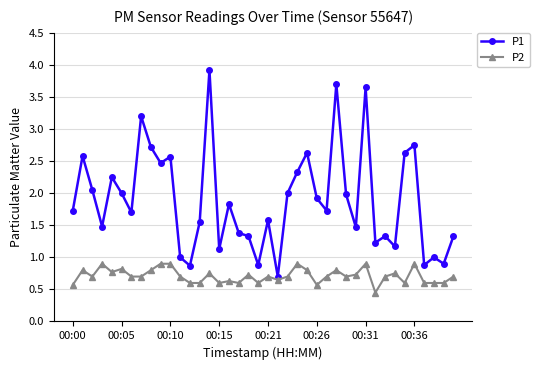

Which series has the largest range (max minus min)?

P1